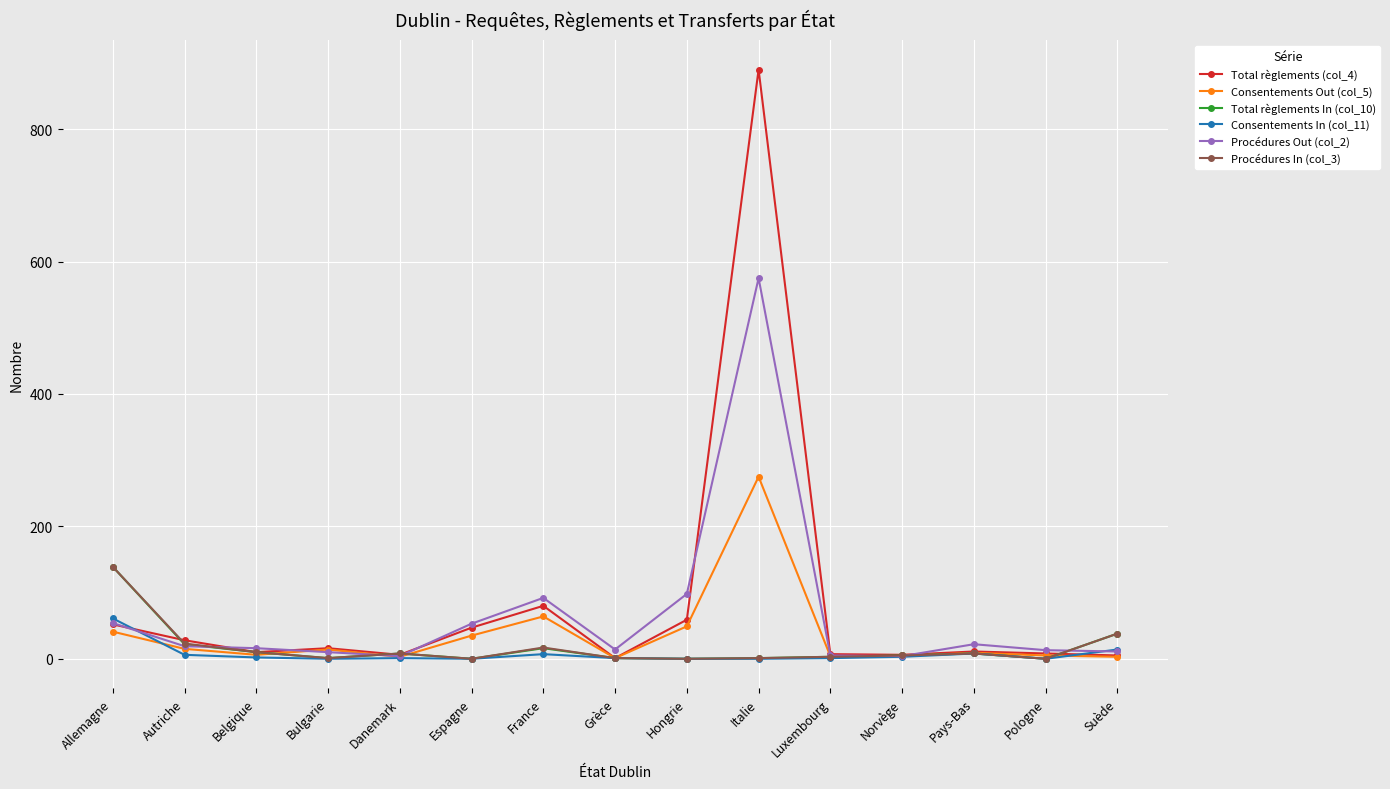

What is the lowest value of the Consentements Out (col_5) series?

1